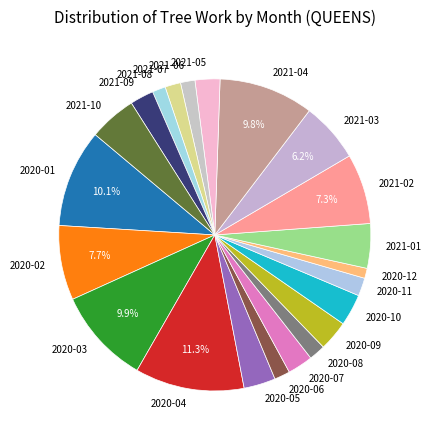

What is the largest slice in the pie chart?

2020-04